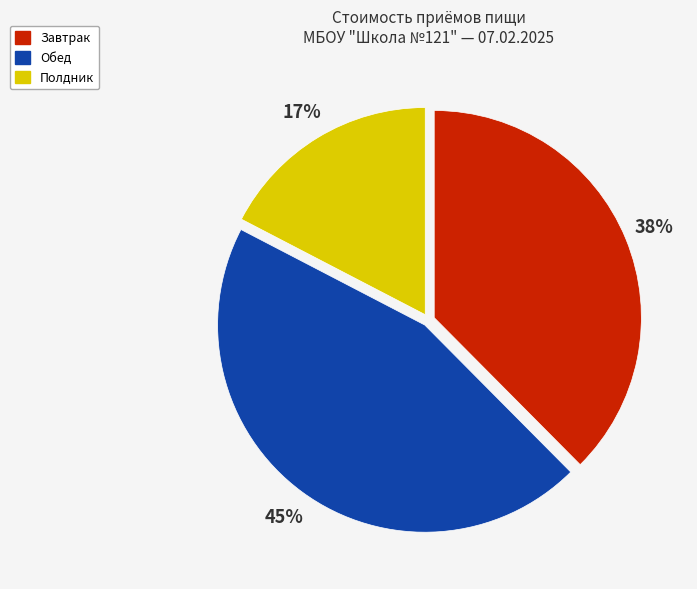

Count the number of slices in the pie.

3